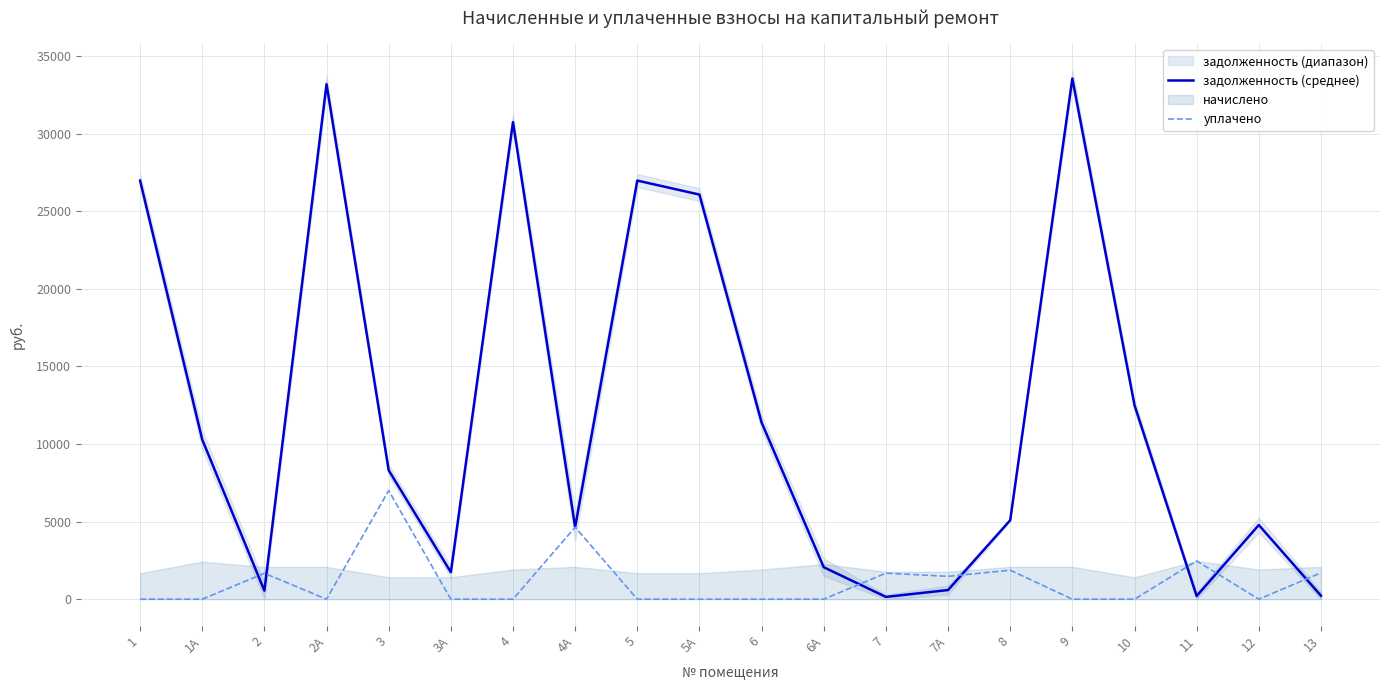

How many positive values does the уплачено series have?

8